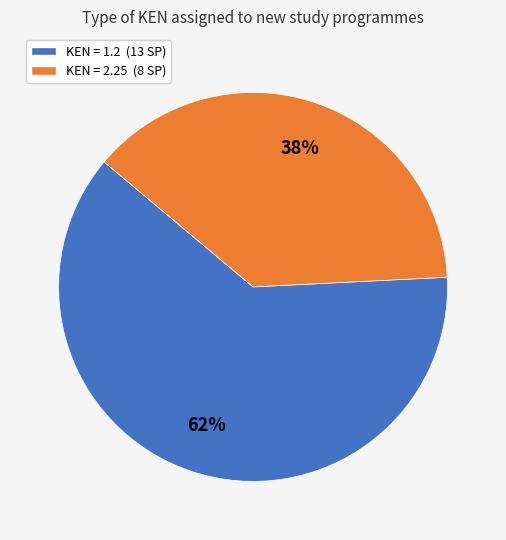

To the nearest percent, what portion does KEN = 2.25 (8 SP) represent?

38%